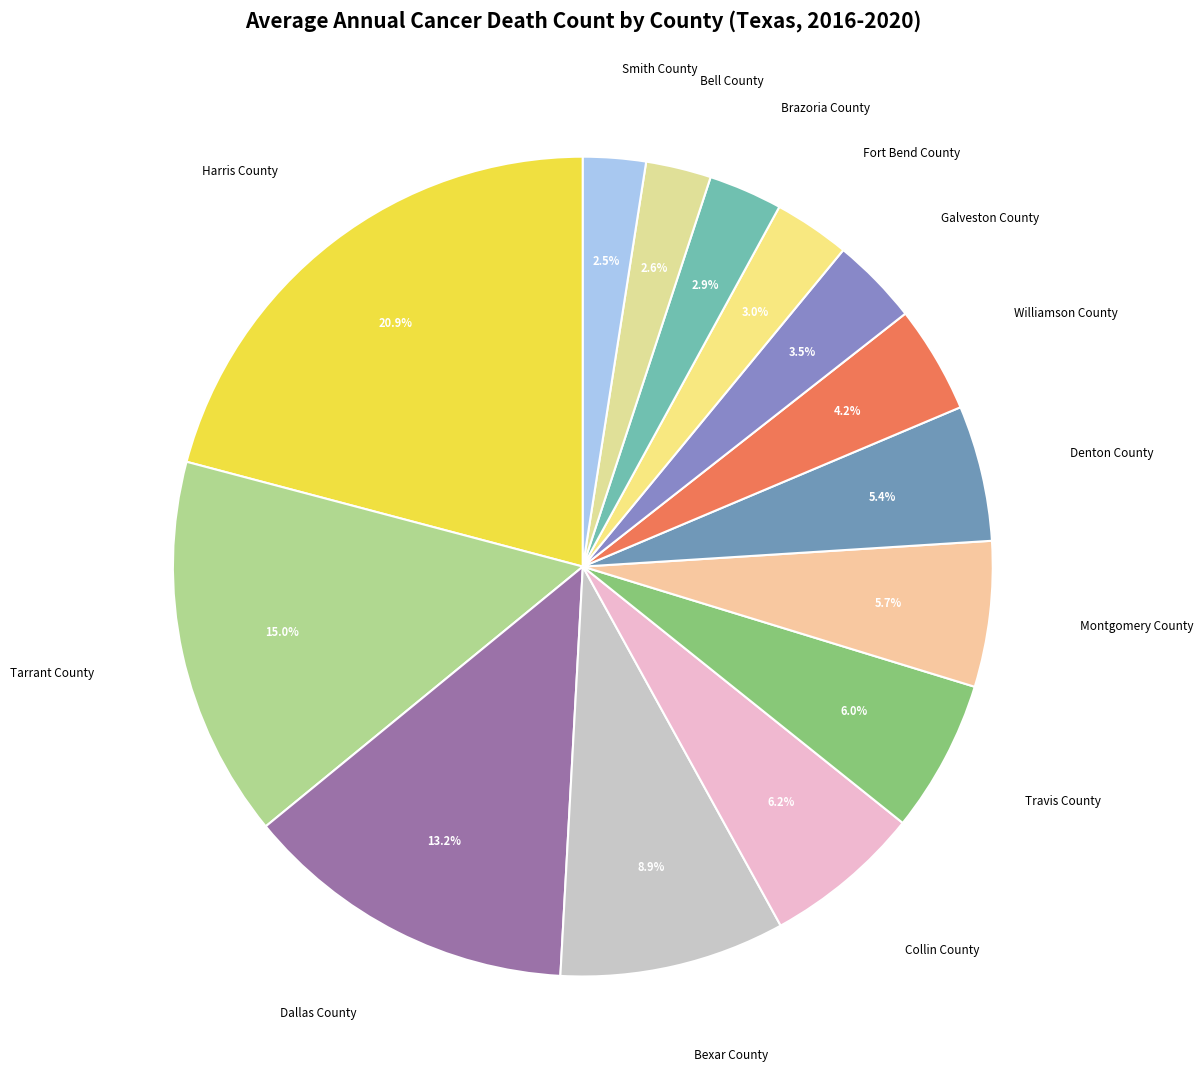

To the nearest percent, what is the difference between the largest and smallest slice percentages?

18%